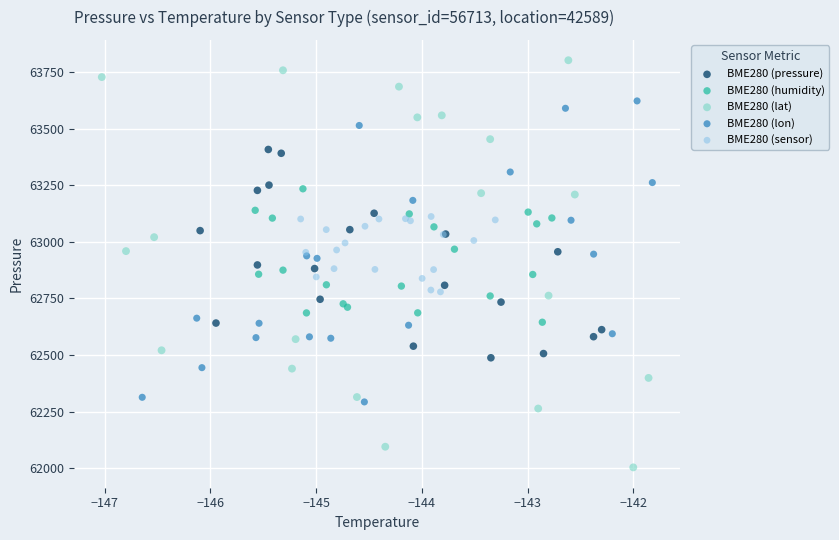

Which series reaches the minimum Y coordinate?

BME280 (lat)